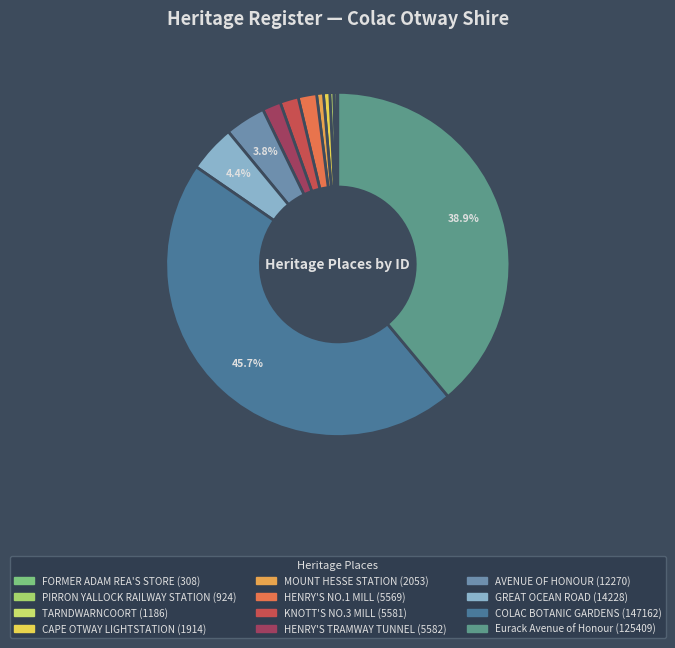

Rank the categories by value from highest to lowest.

COLAC BOTANIC GARDENS, Eurack Avenue of Honour, GREAT OCEAN ROAD, AVENUE OF HONOUR, HENRY'S TRAMWAY TUNNEL, KNOTT'S NO.3 MILL, HENRY'S NO.1 MILL, MOUNT HESSE STATION, CAPE OTWAY LIGHTSTATION, TARNDWARNCOORT, PIRRON YALLOCK RAILWAY STATION, FORMER ADAM REA'S STORE